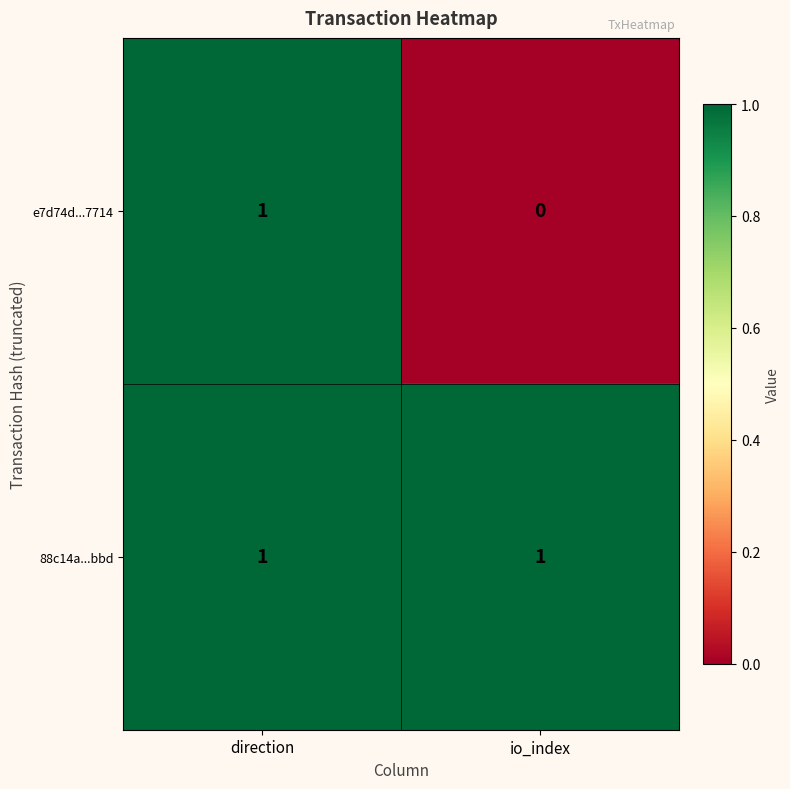

Reading right to left, extract all data points from this chart.

e7d74d...7714: io_index=0	direction=1
88c14a...bbd: io_index=1	direction=1